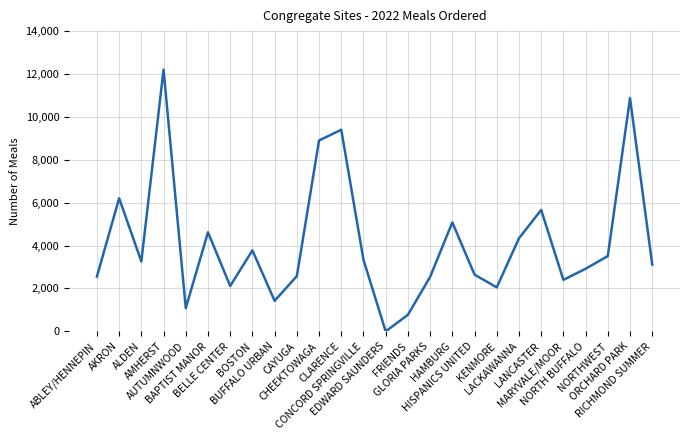

What is the sum of all values?

107365